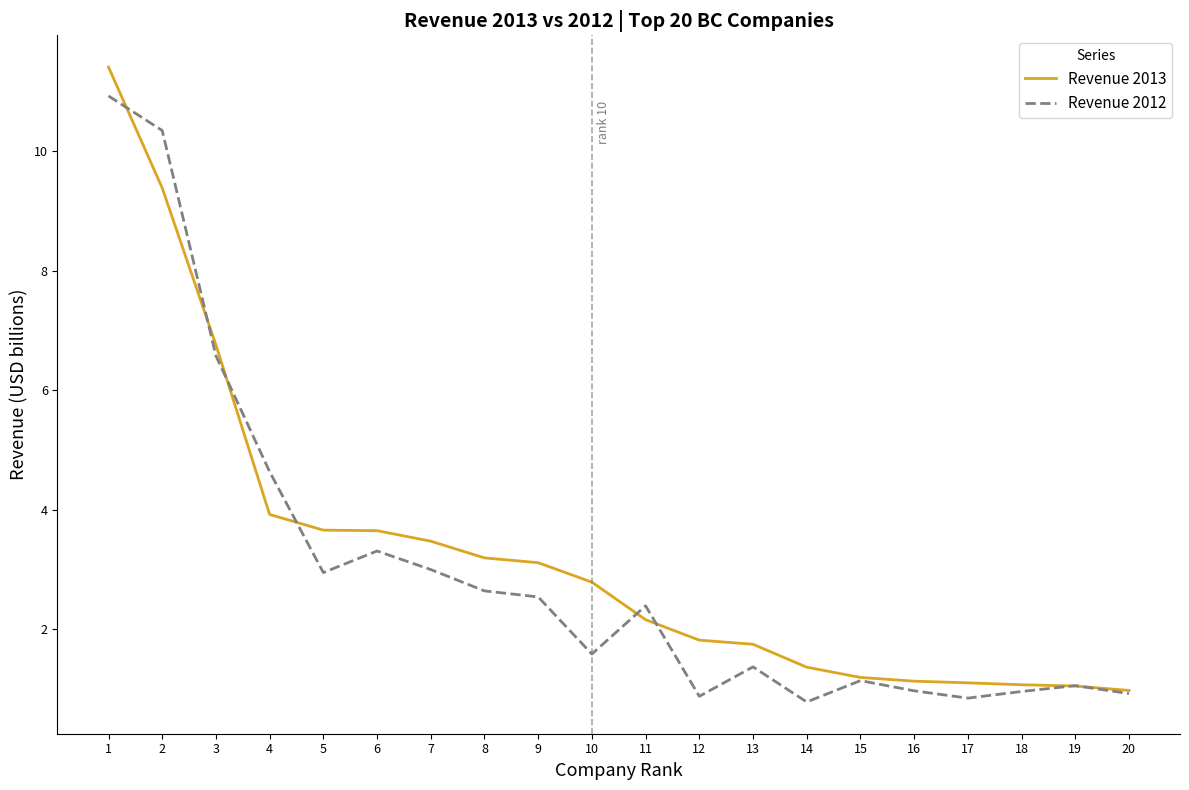

Which series has the widest spread of values?

Revenue 2013